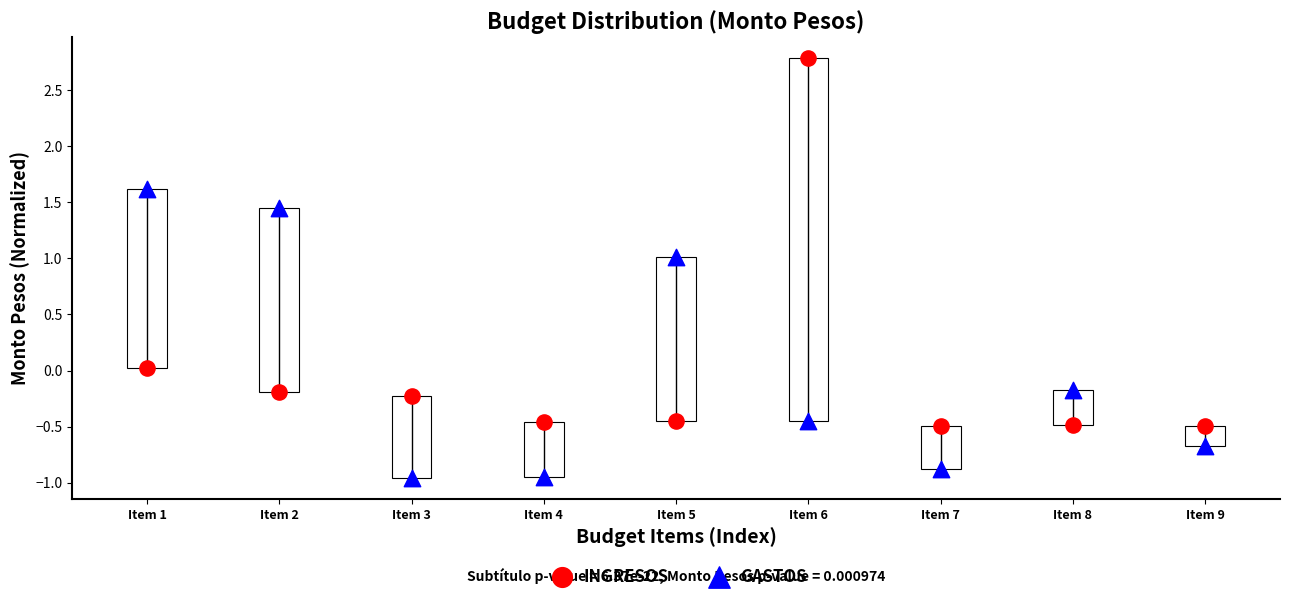

Across all data points, what is the range of Y values (max minus min)?

3.7